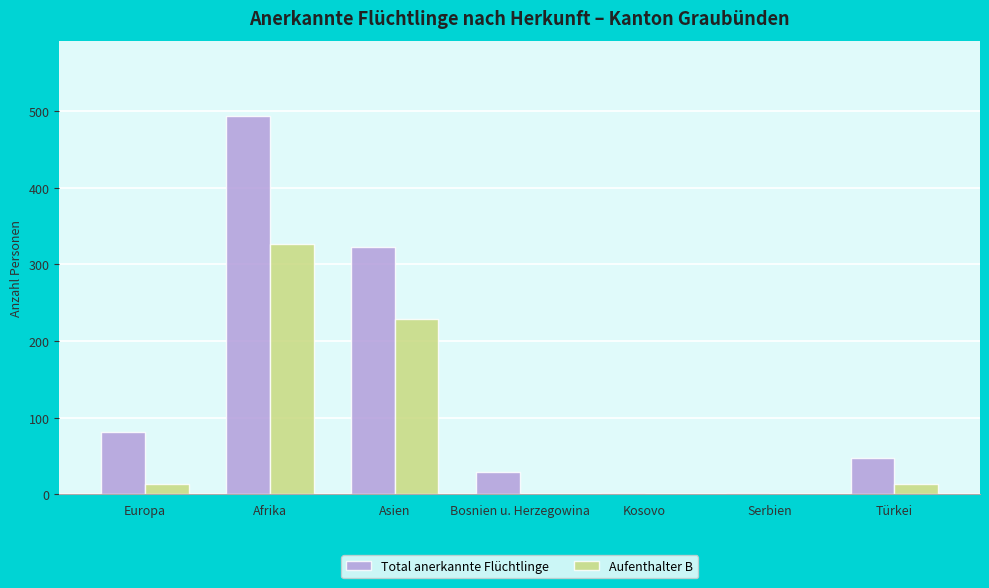

What is the sum of the Aufenthalter B values at Europa and Bosnien u. Herzegowina?

13